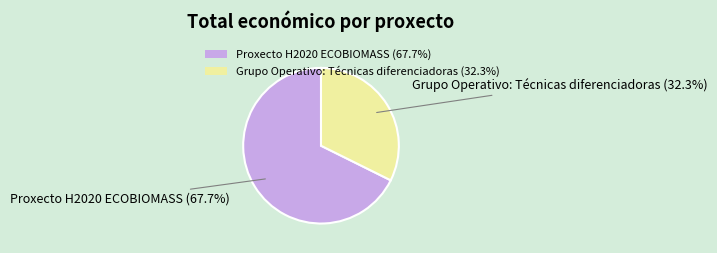

How many slices are in this pie chart?

2